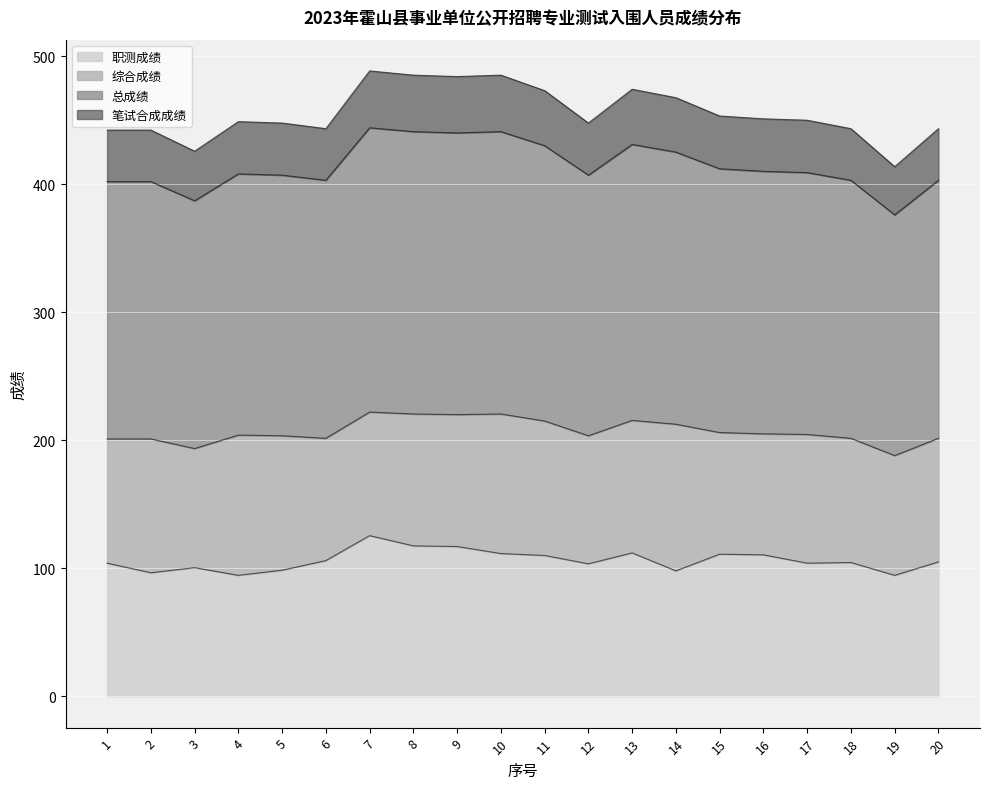

What is the difference between the 职测成绩 values at 3 and 5?

2.0